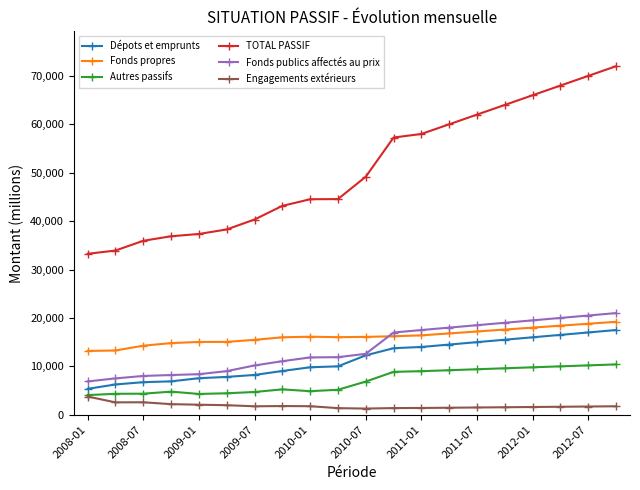

What are all the series names shown in the legend?

Dépots et emprunts, Fonds propres, Autres passifs, TOTAL PASSIF, Fonds publics affectés au prix, Engagements extérieurs